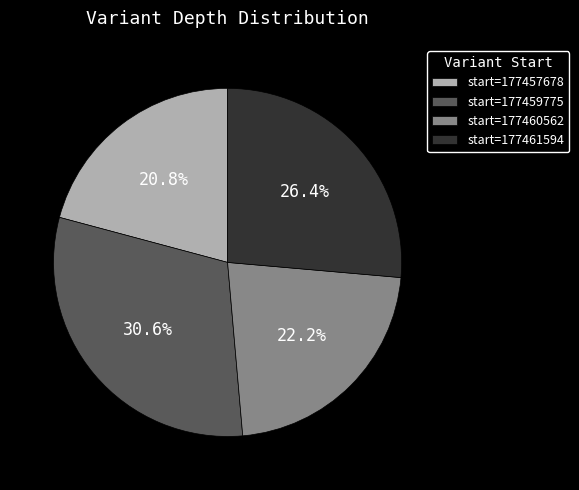

Is start=177460562 the majority of the pie?

No